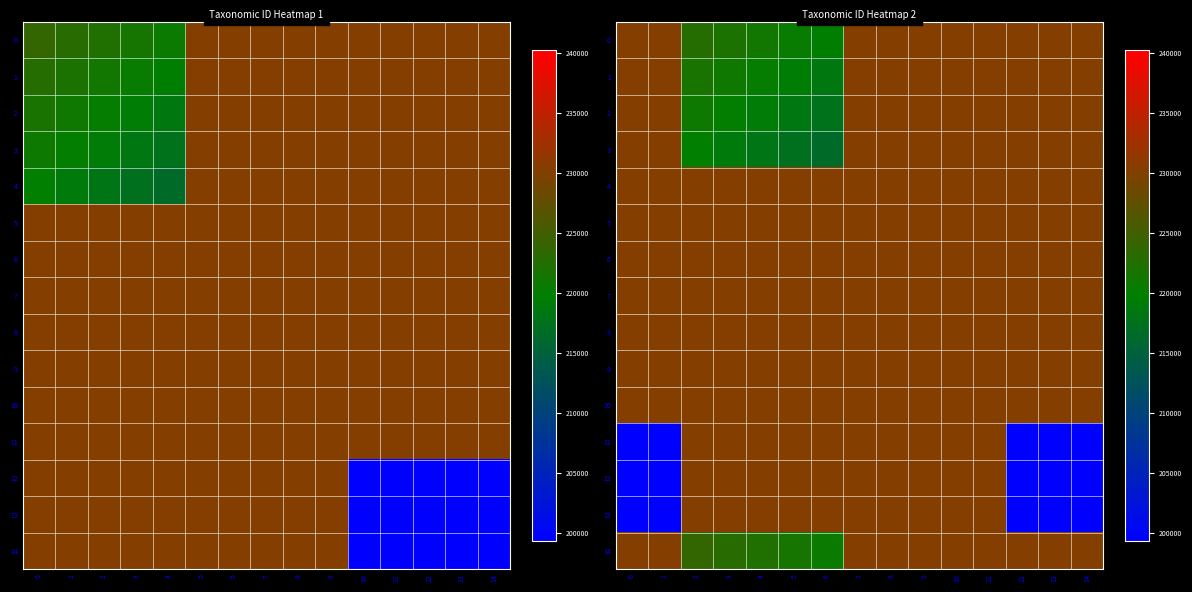

What is the total value across all series at 10?

3453375